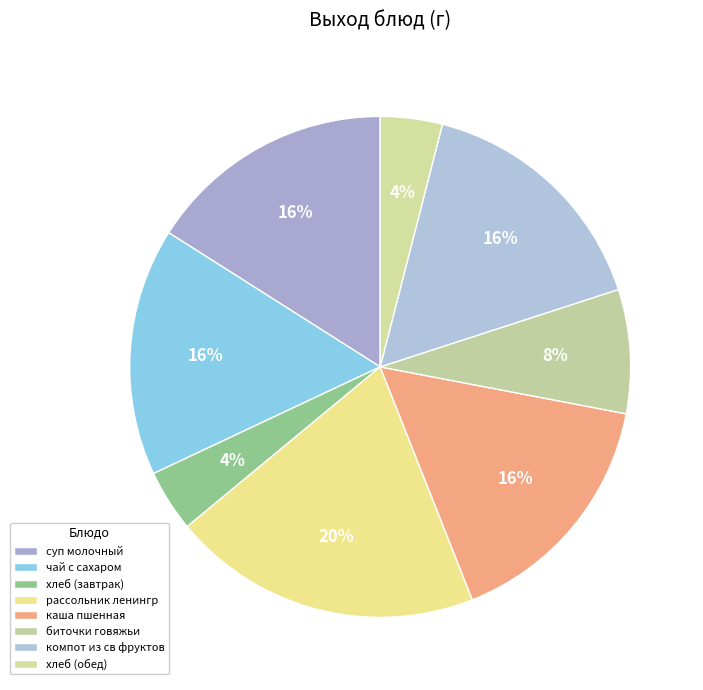

How many segments does this pie chart have?

8